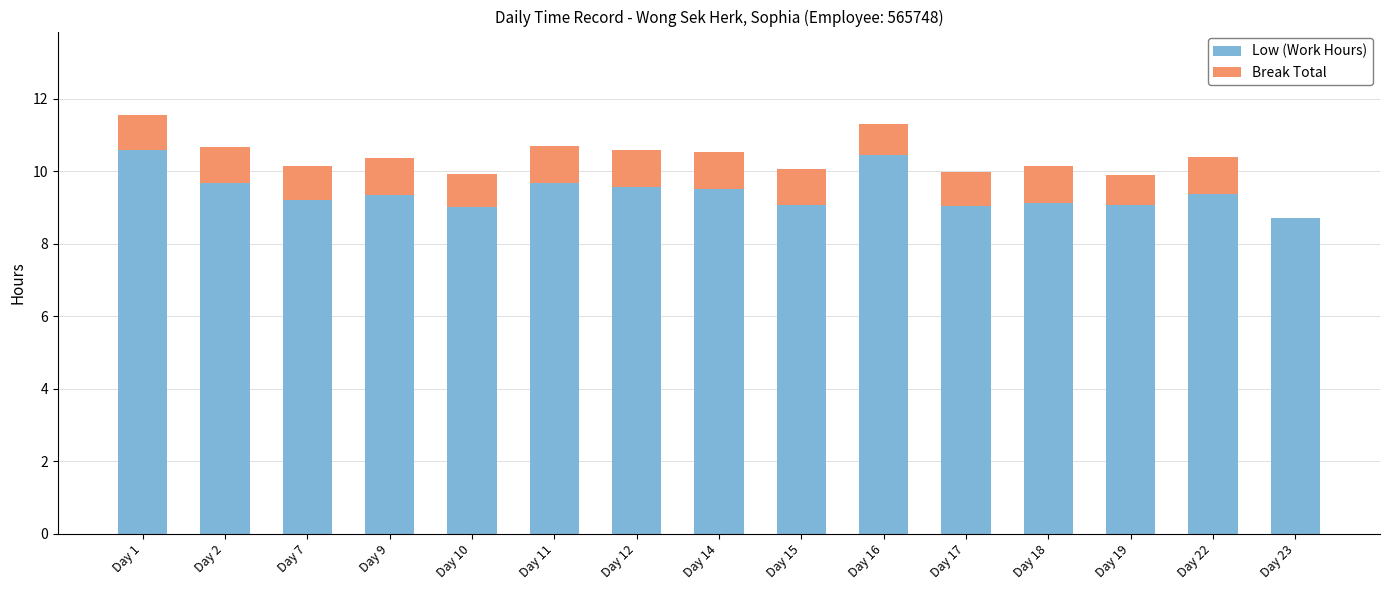

What is the total value across all series at Day 22?

10.4